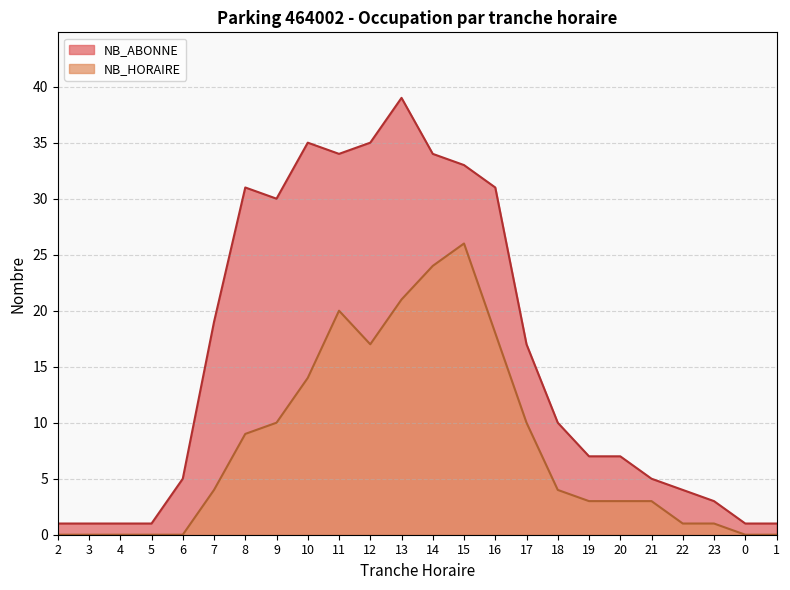

At how many categories does at least one series exceed 26?

9